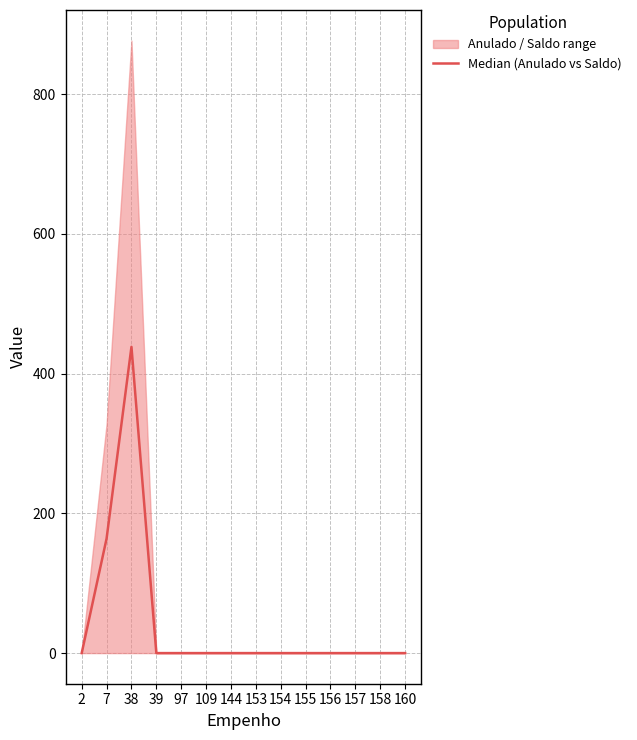

Rank the categories by value from highest to lowest.

38, 7, 2, 39, 97, 109, 144, 153, 154, 155, 156, 157, 158, 160